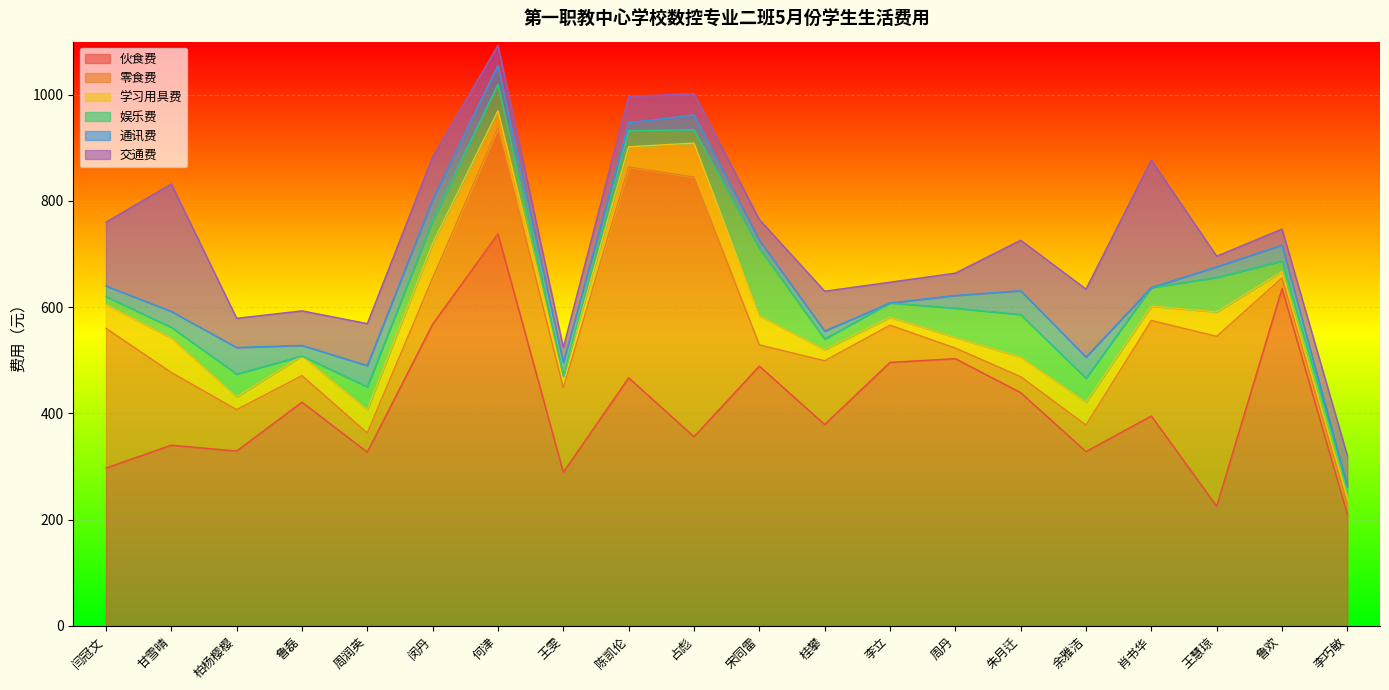

What is the label of the 3rd point from the left?

柏杨樱樱